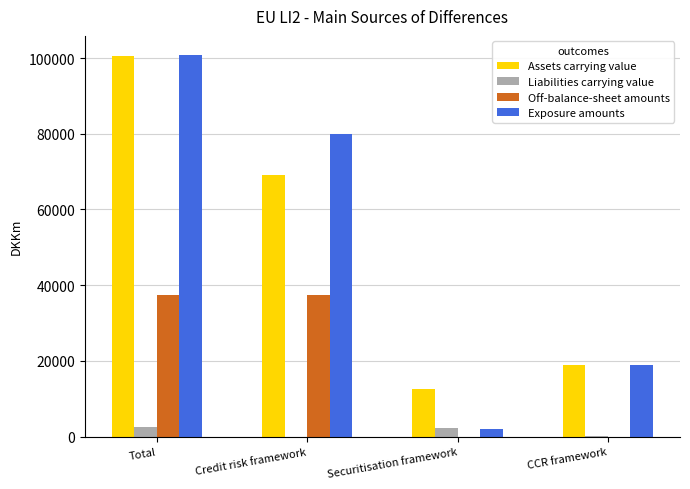

What are all the series names shown in the legend?

Assets carrying value, Liabilities carrying value, Off-balance-sheet amounts, Exposure amounts